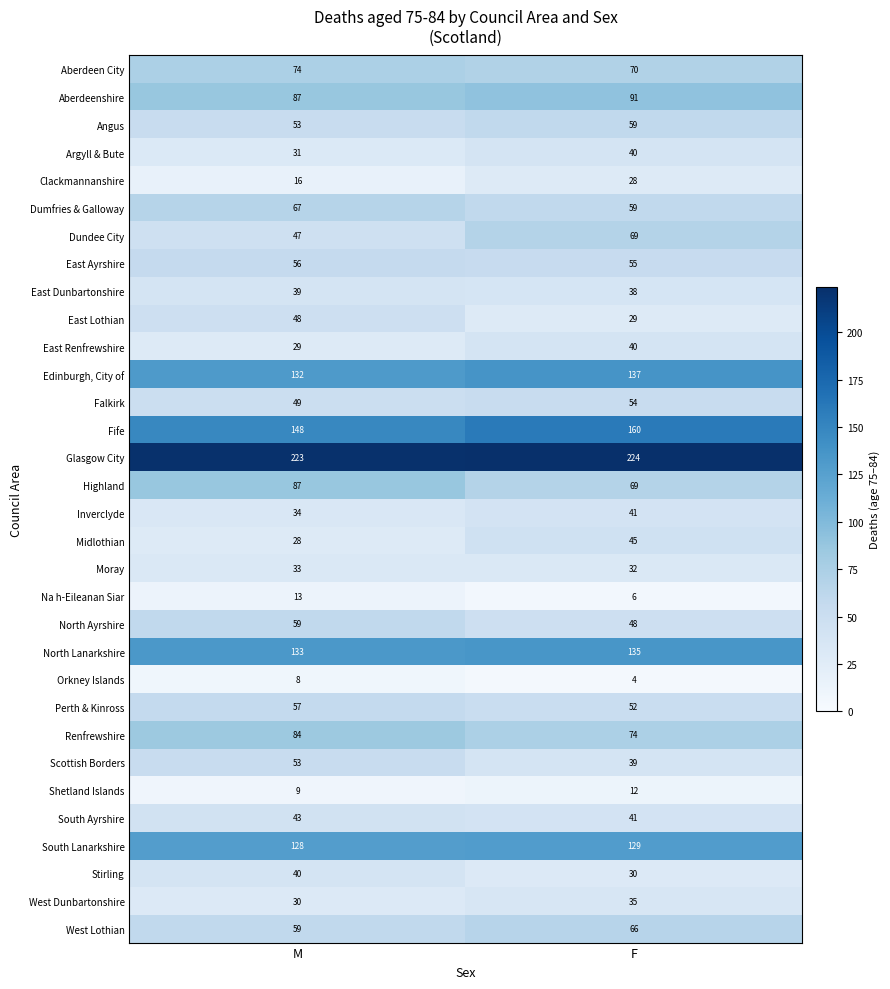

Which series changed the most between M and F?

Dundee City